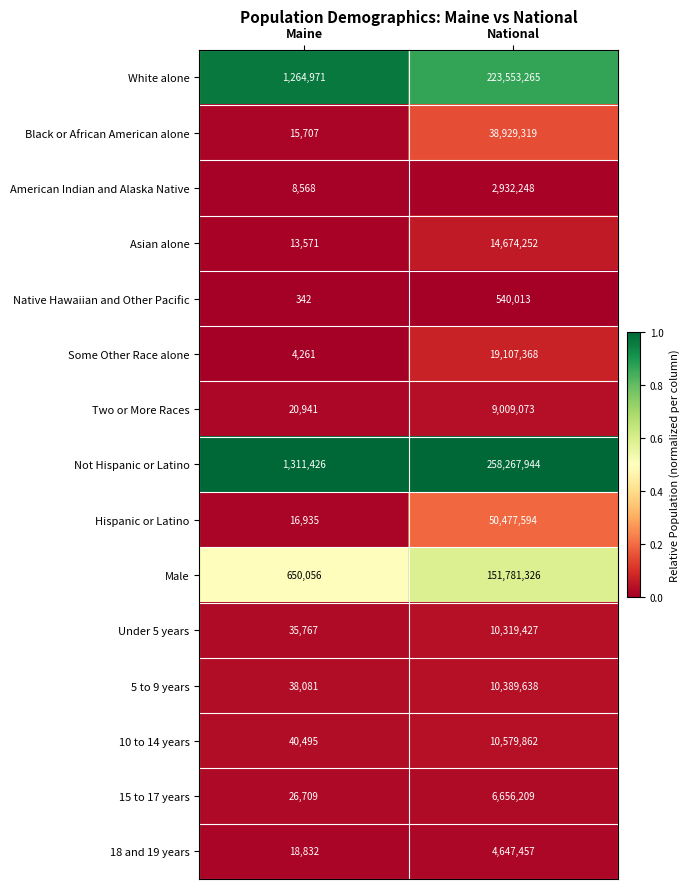

Reading left to right, extract all data points from this chart.

White alone: 1264971	223553265
Black or African American alone: 15707	38929319
American Indian and Alaska Native: 8568	2932248
Asian alone: 13571	14674252
Native Hawaiian and Other Pacific: 342	540013
Some Other Race alone: 4261	19107368
Two or More Races: 20941	9009073
Not Hispanic or Latino: 1311426	258267944
Hispanic or Latino: 16935	50477594
Male: 650056	151781326
Under 5 years: 35767	10319427
5 to 9 years: 38081	10389638
10 to 14 years: 40495	10579862
15 to 17 years: 26709	6656209
18 and 19 years: 18832	4647457